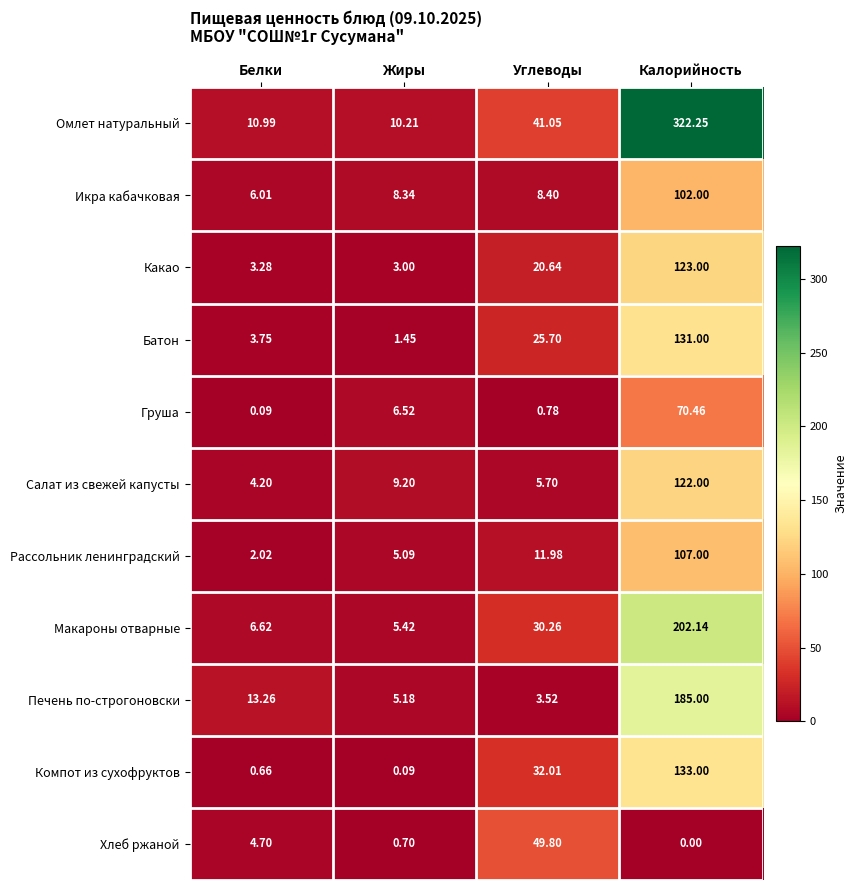

Which series has the largest total across all categories?

Омлет натуральный